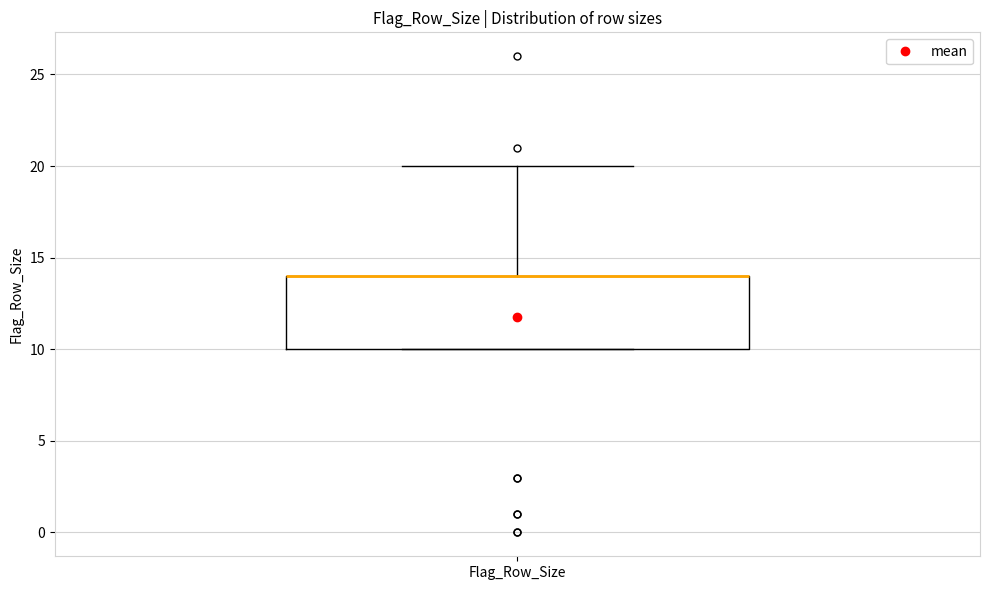

Transcribe this box plot: give where the median line is, the range the box spans, and where the two whiskers end, as read against the y-axis. The values are not printed on the chart, so give them approximately, as read against the axis.

median 14 (drawn on the box's upper edge), box 10 to 14, whiskers 10 to 20